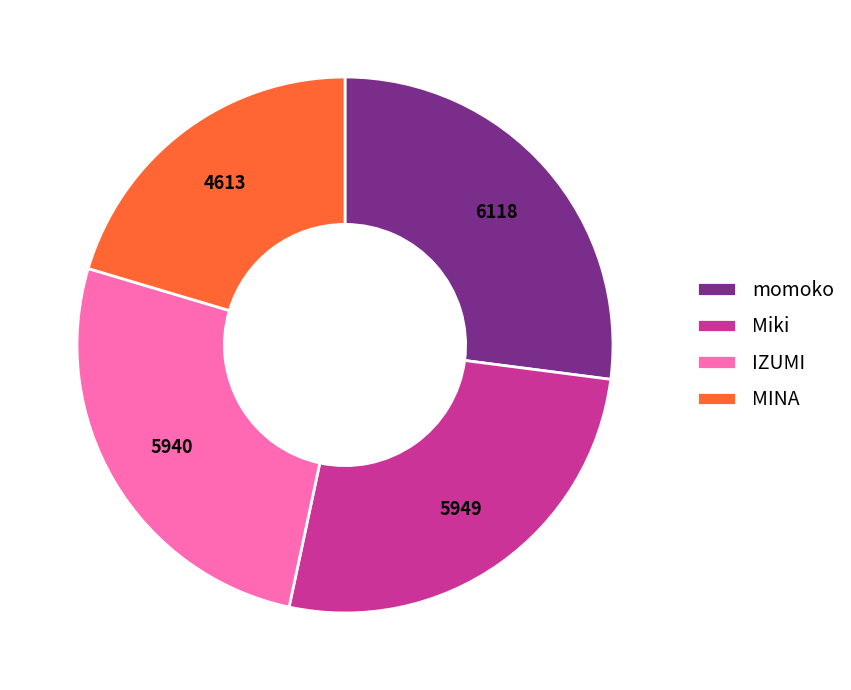

Which slice is the largest?

momoko